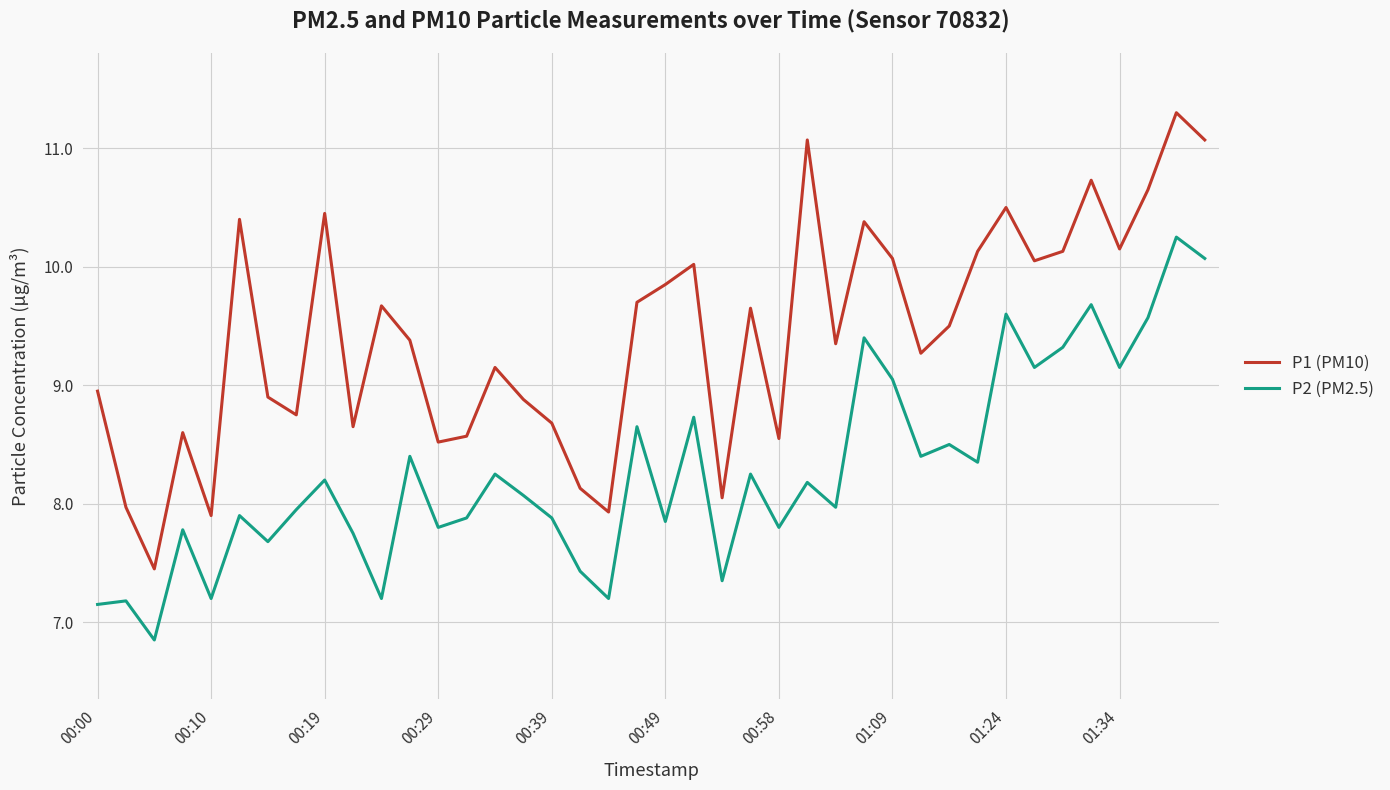

True or false: P2 (PM2.5) has more than 1 interior local peaks.

True